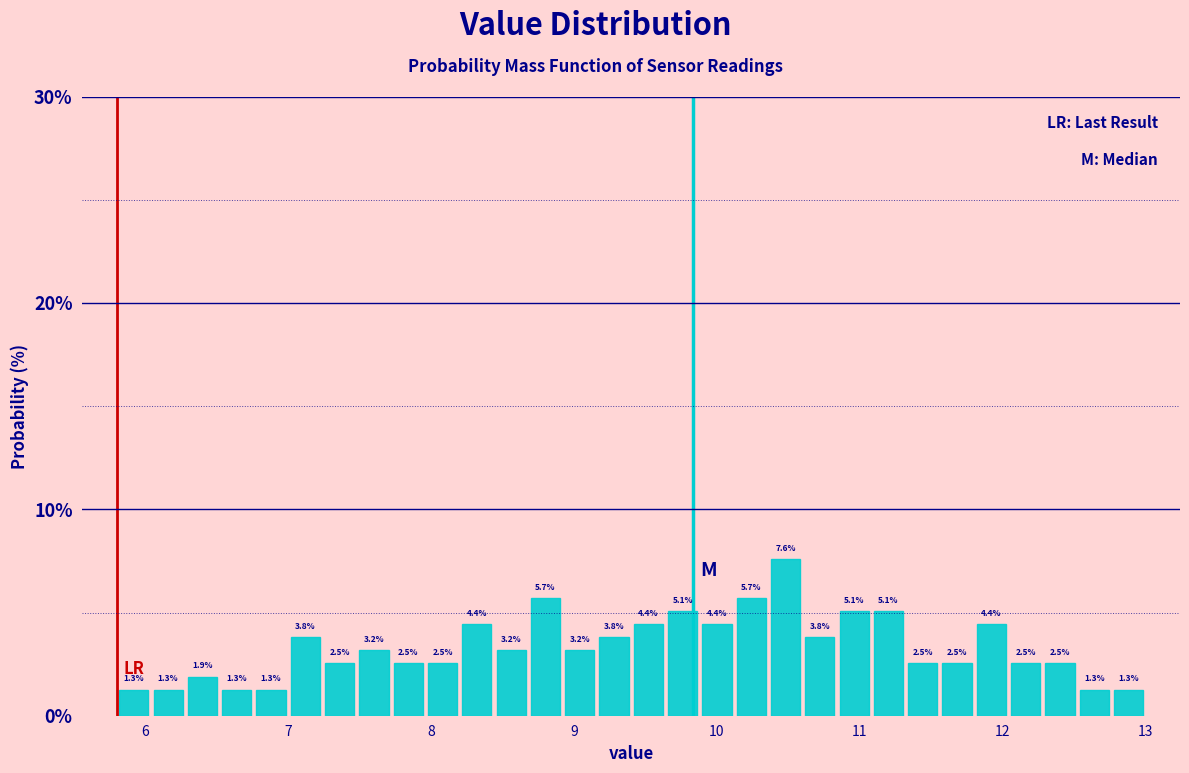

Read against the x-axis, roughly where is the centre of the tallest bar?

10.5